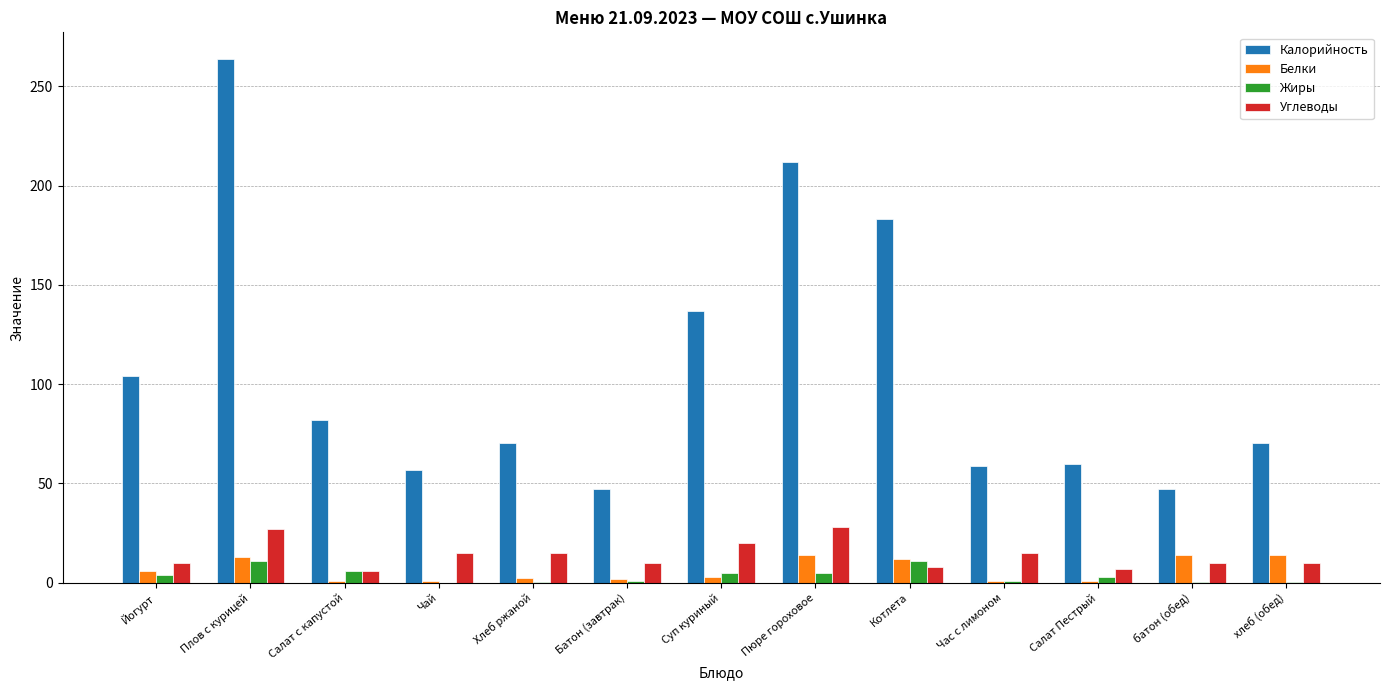

What value does the Калорийность series have at Час с лимоном?

59.0